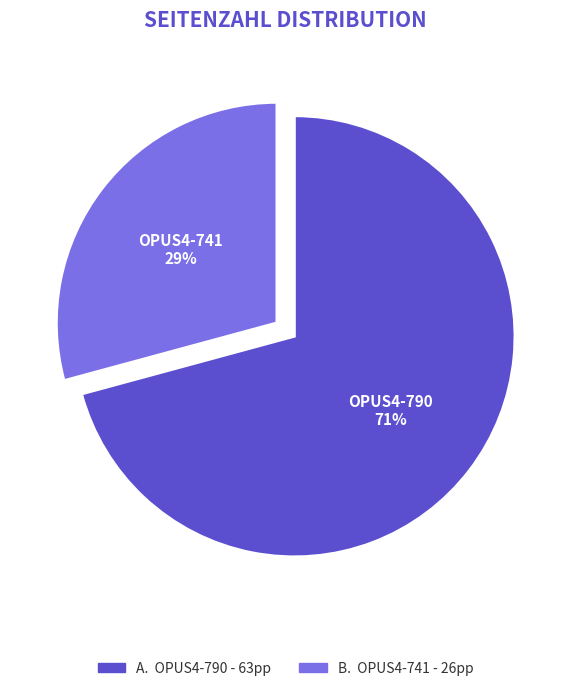

To the nearest percent, what is the difference between the largest and smallest slice percentages?

42%